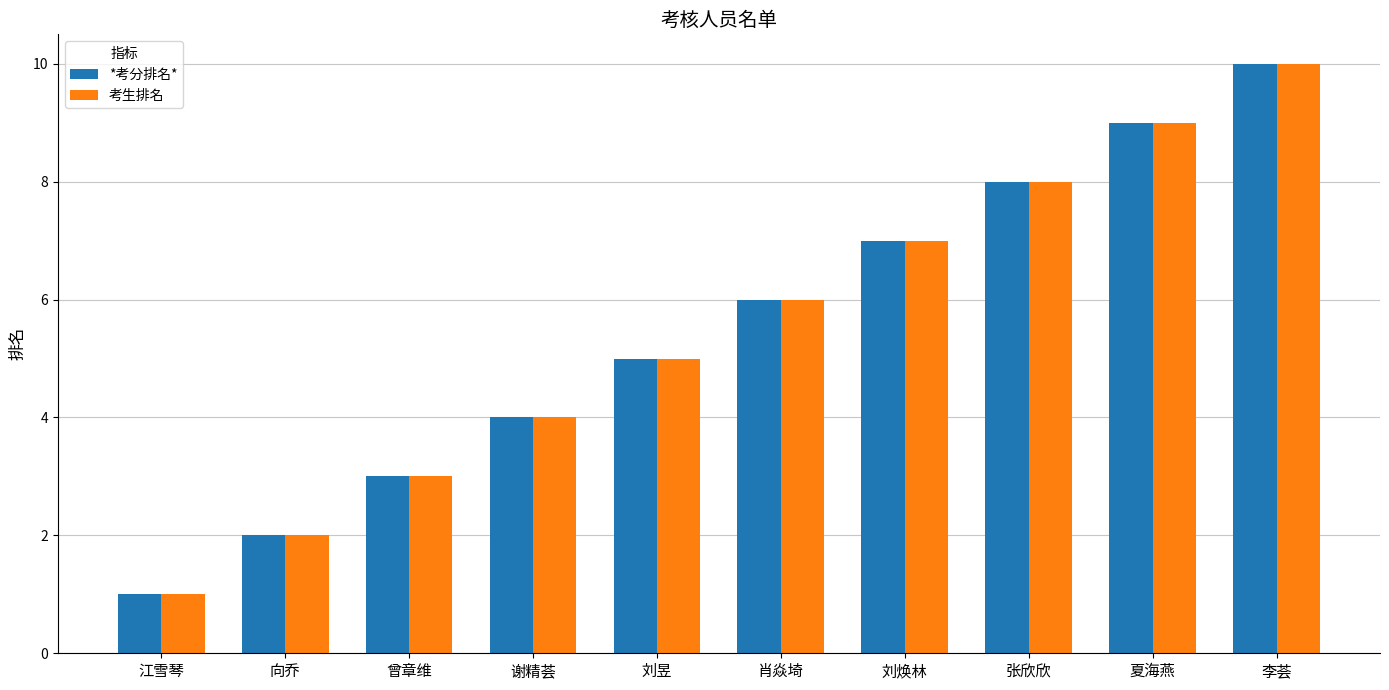

What are all the series names shown in the legend?

*考分排名*, 考生排名